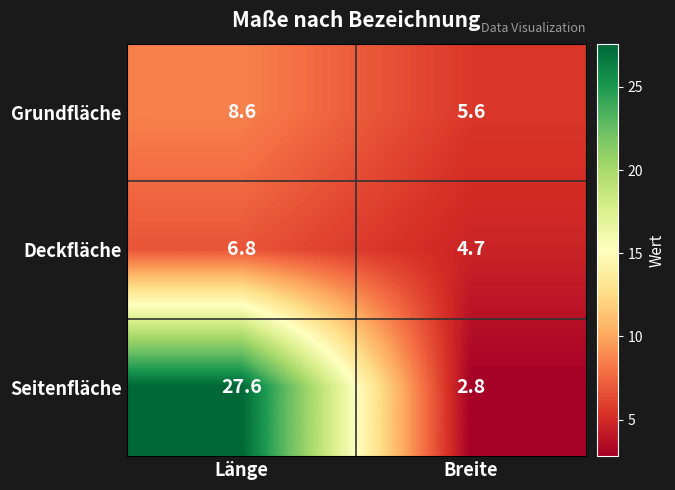

How many categories are shown in the chart?

2